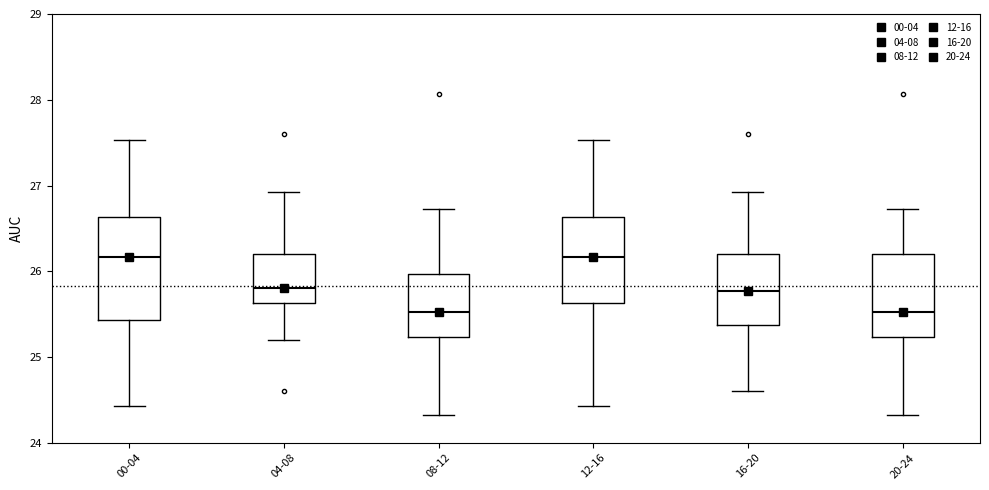

Reading left to right, transcribe this box plot: for each box, give where its median line is, the range the box spans, and where its two whiskers end, as read against the y-axis. The values are not printed on the chart, so give them approximately, as read against the axis.

00-04: median 26.2, box 25.4 to 26.6, whiskers 24.4 to 27.5
04-08: median 25.8, box 25.6 to 26.2, whiskers 25.2 to 26.9
08-12: median 25.5, box 25.2 to 26.0, whiskers 24.3 to 26.7
12-16: median 26.2, box 25.6 to 26.6, whiskers 24.4 to 27.5
16-20: median 25.8, box 25.4 to 26.2, whiskers 24.6 to 26.9
20-24: median 25.5, box 25.2 to 26.2, whiskers 24.3 to 26.7